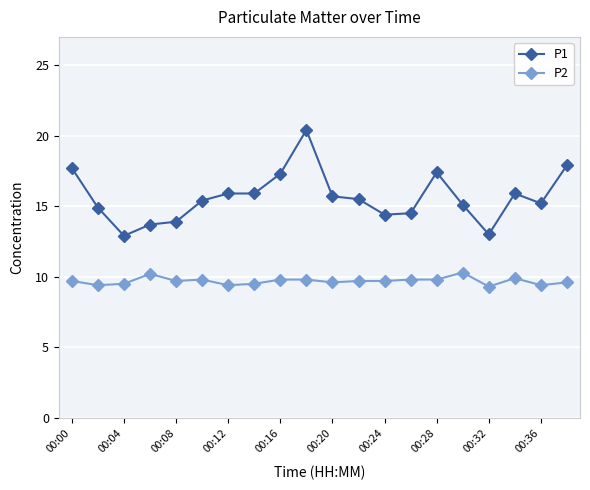

What is the difference between the maximum and minimum values in the P1 series?

7.5